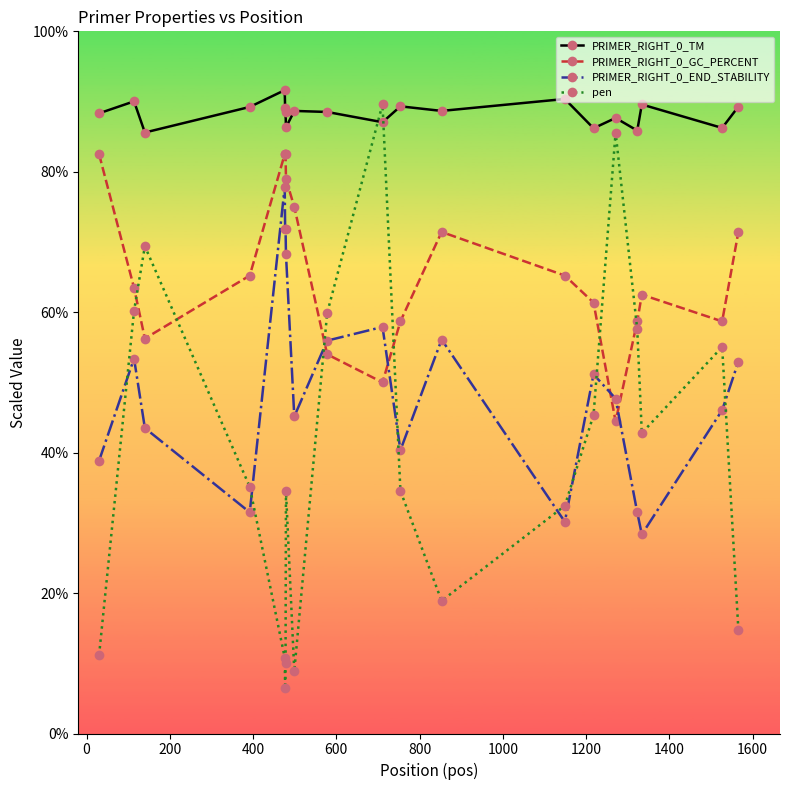

True or false: PRIMER_RIGHT_0_TM and PRIMER_RIGHT_0_GC_PERCENT intersect in this chart.

False